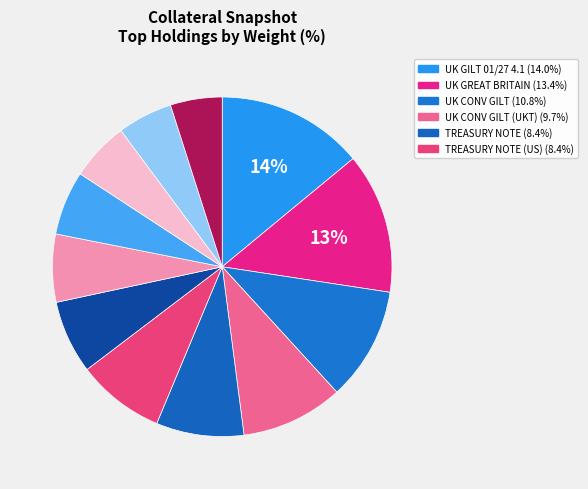

To the nearest percent, what is the difference between the largest and smallest slice percentages?

9%